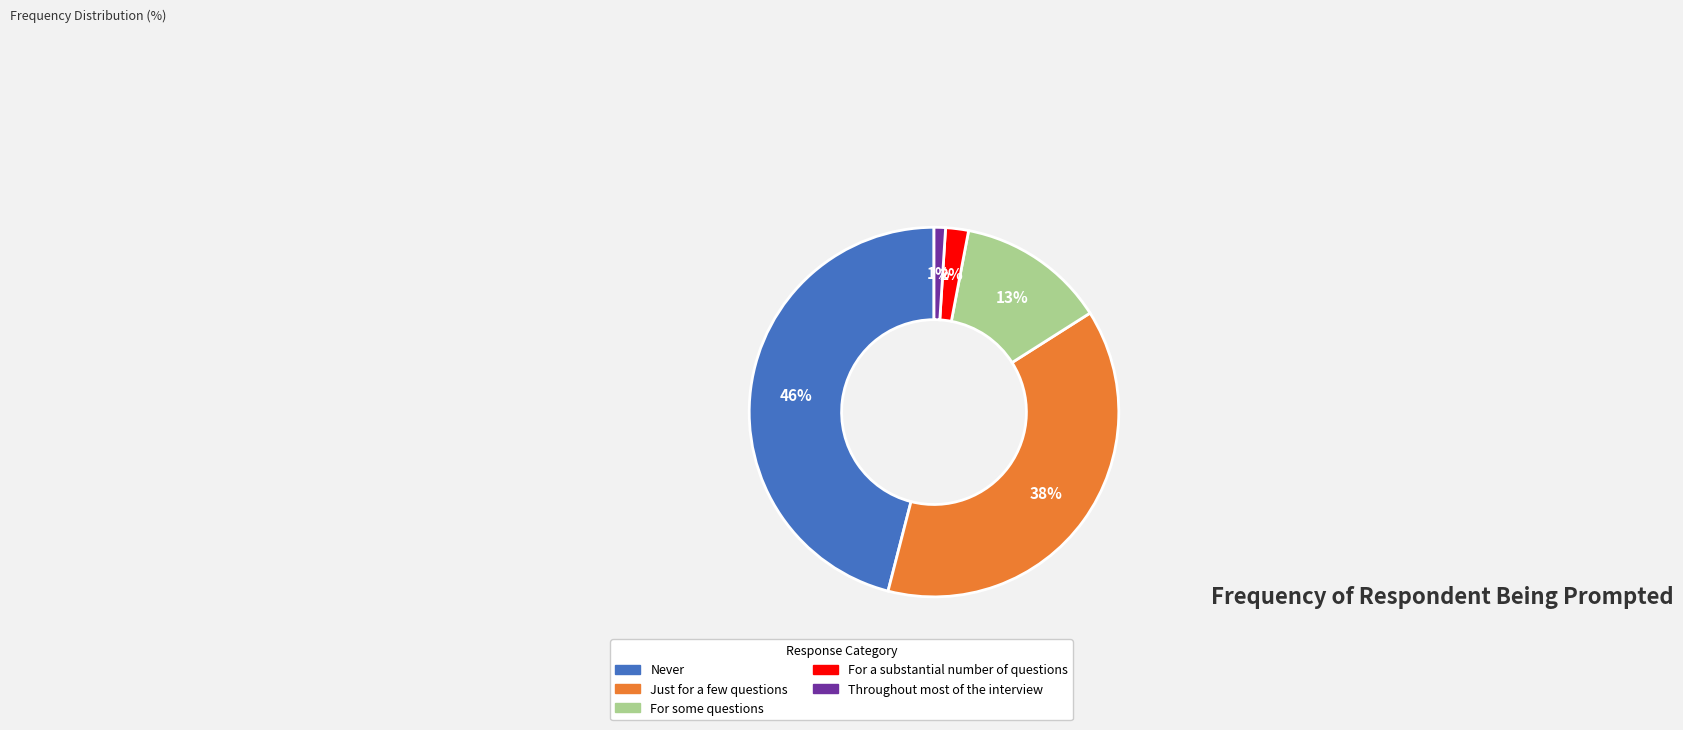

Count the number of slices in the pie.

5